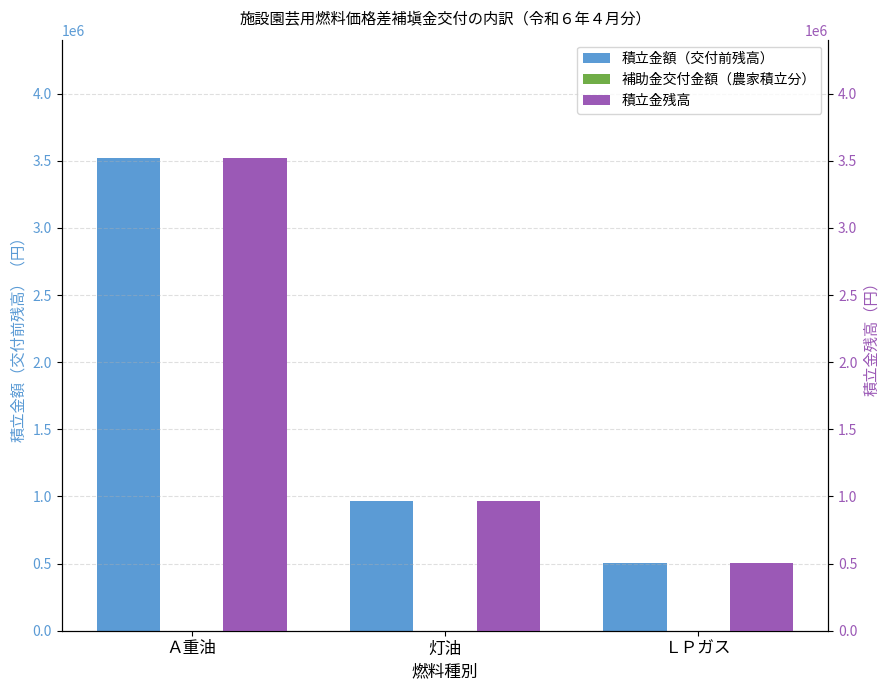

How many values in the 積立金額（交付前残高） series are below 964718?

1